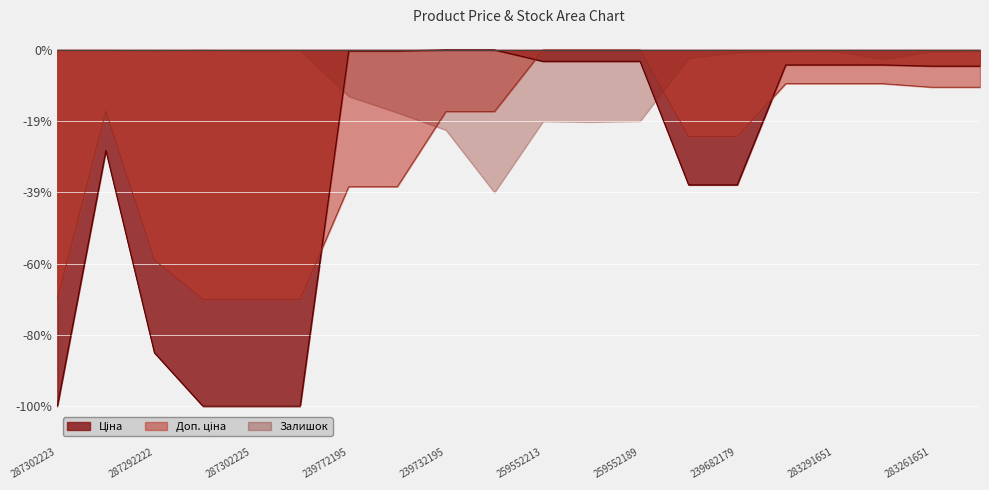

Which series changed the most between 239732179 and 259552212?

Доп. ціна